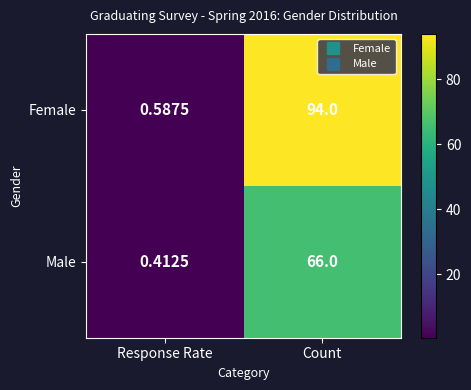

Which series has the widest spread of values?

Female